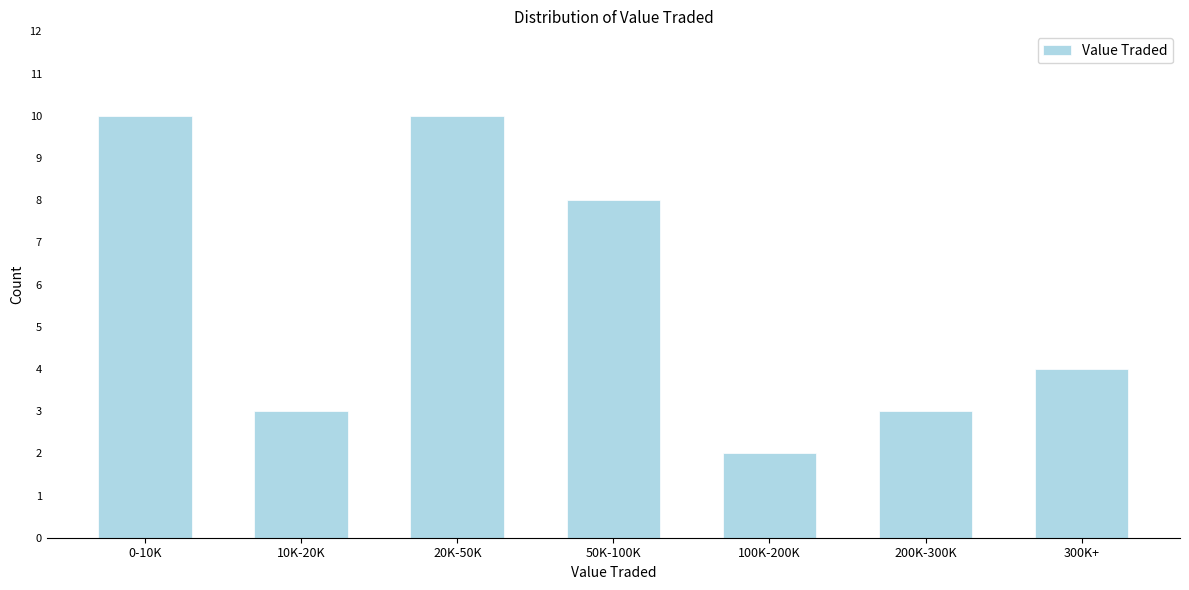

Reading left to right, what are all the values shown in this chart?

10	3	10	8	2	3	4